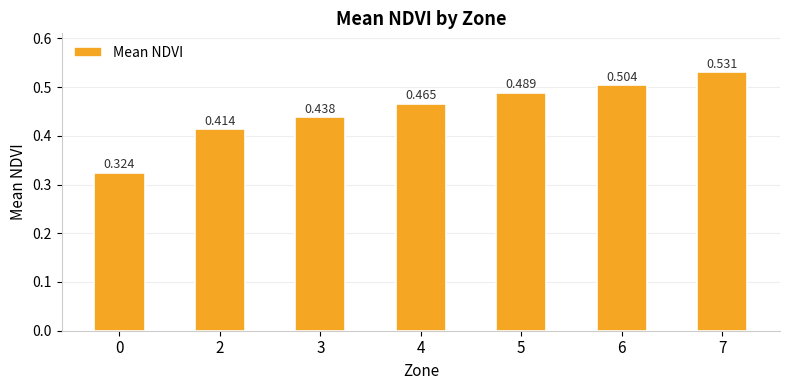

Count the values in the range 0 to 1.

7